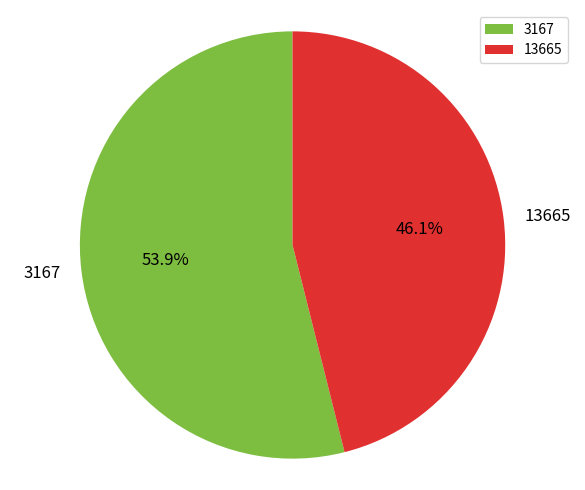

Approximately how many times larger is the value at 3167 compared to 13665?

1.2